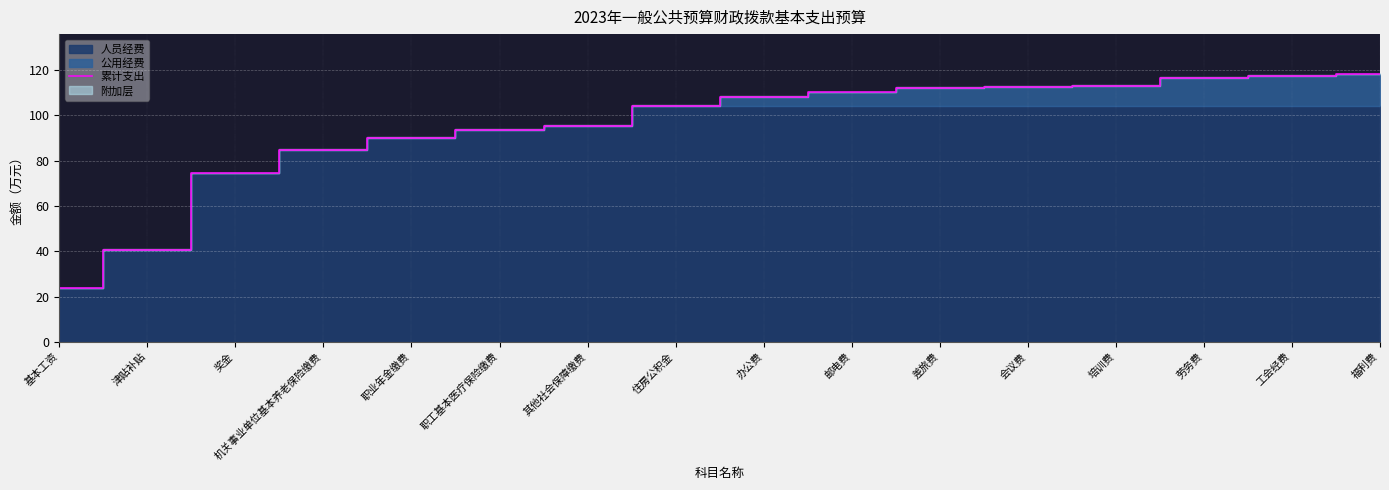

List the labels in order of value, largest first.

福利费, 工会经费, 劳务费, 培训费, 会议费, 差旅费, 邮电费, 办公费, 住房公积金, 其他社会保障缴费, 职工基本医疗保险缴费, 职业年金缴费, 机关事业单位基本养老保险缴费, 奖金, 津贴补贴, 基本工资